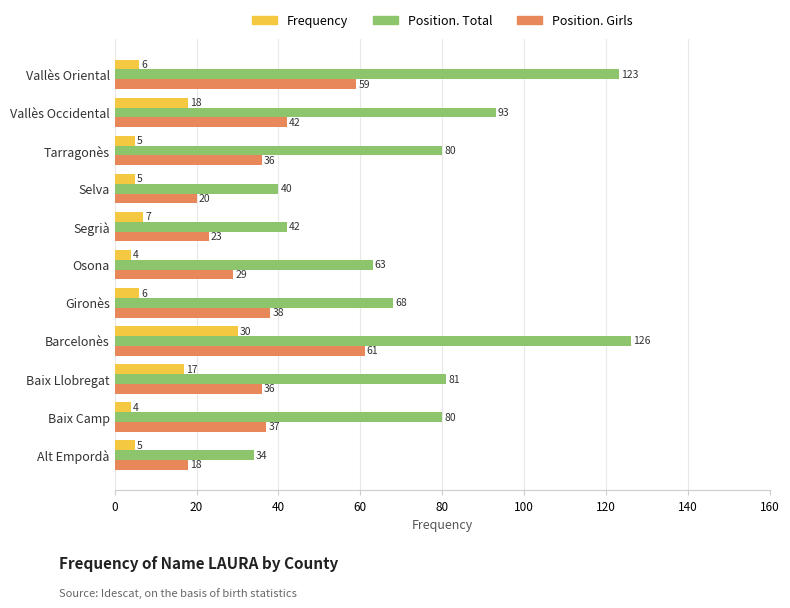

Which series has the largest total across all categories?

Position. Total